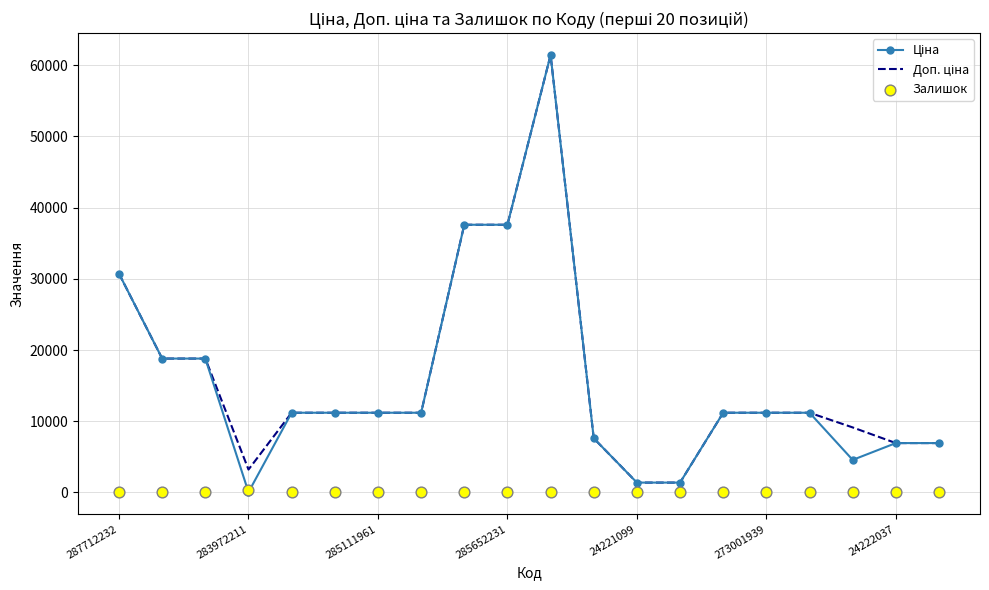

What is the total value across all series at 10?

122884.5